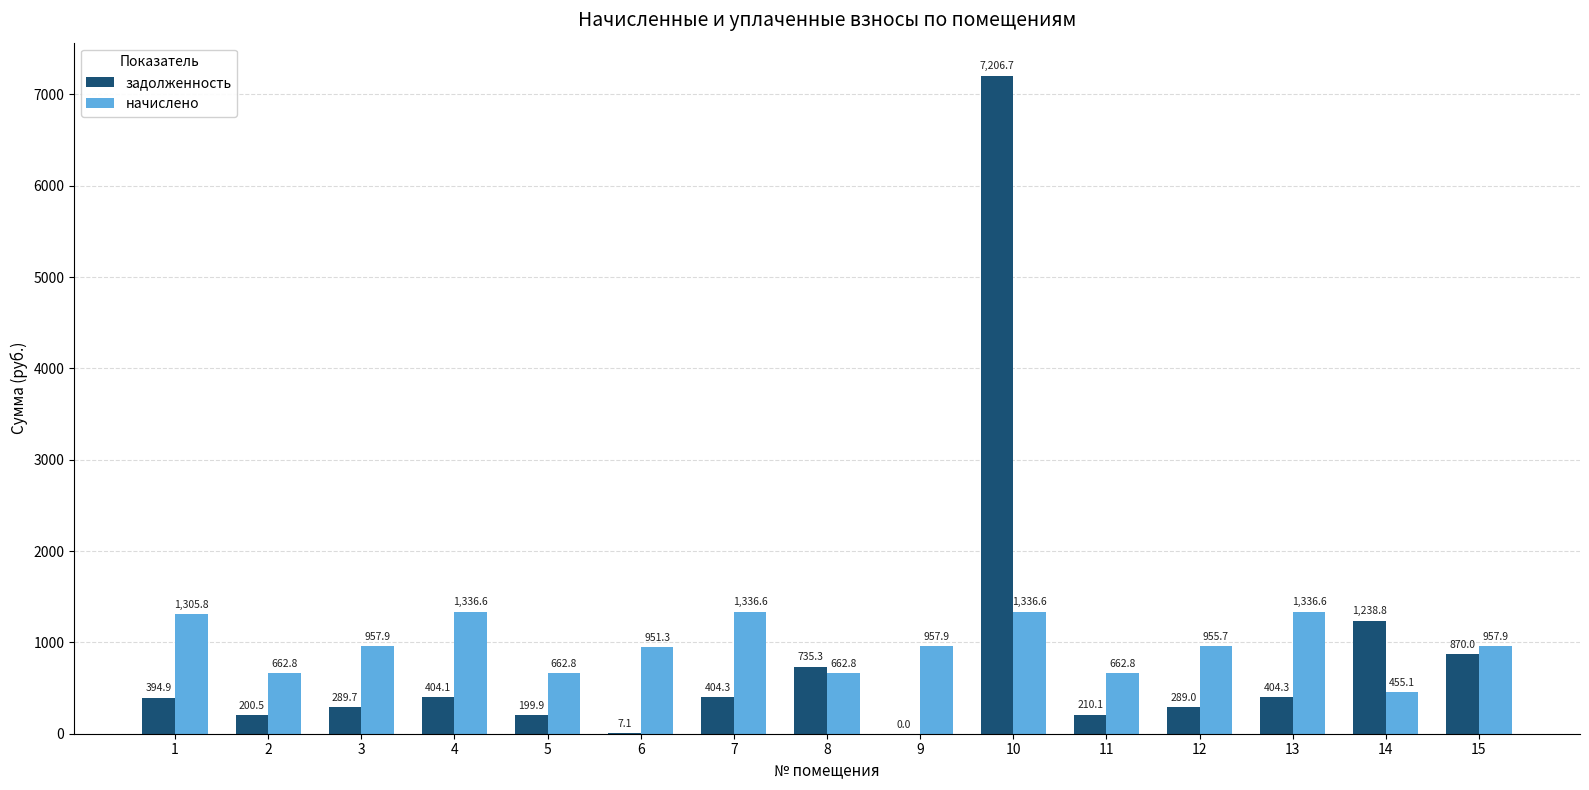

Which category has the highest value across all series?

10